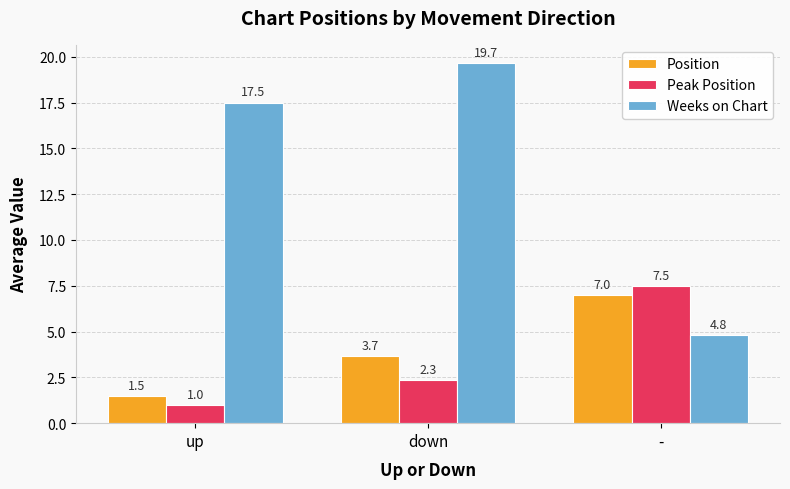

The Position series shows 4.9 at down. True or false?

False